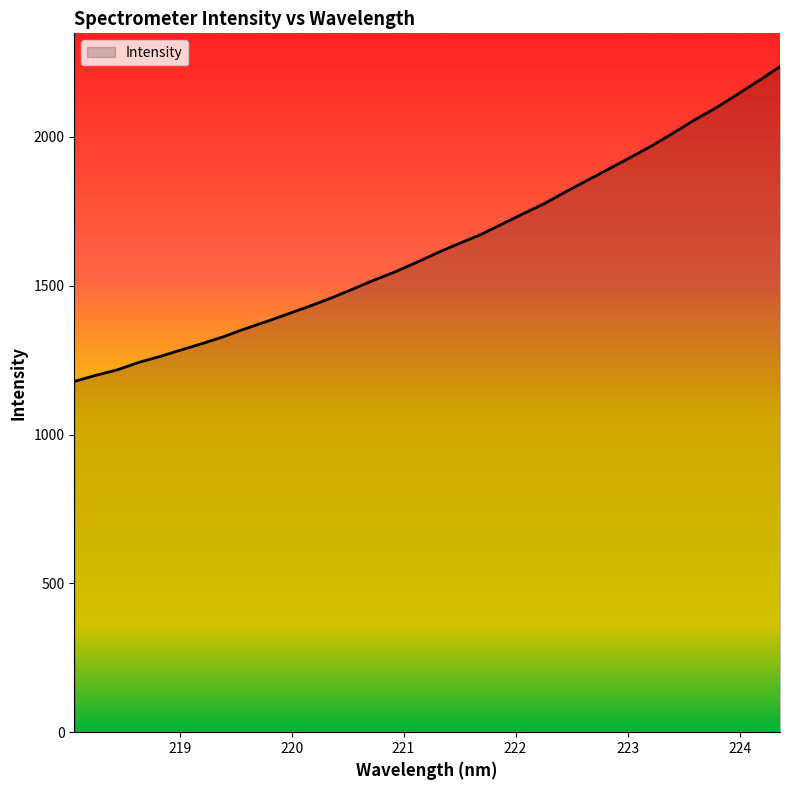

What is the maximum value shown in the chart?

2236.1